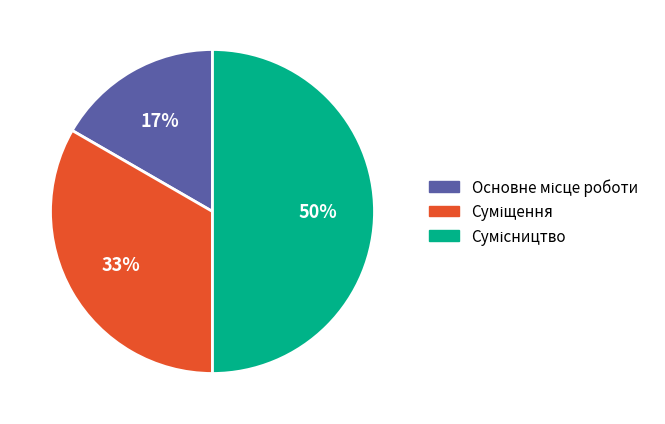

To the nearest percent, what is the difference between the largest and smallest slice percentages?

33%